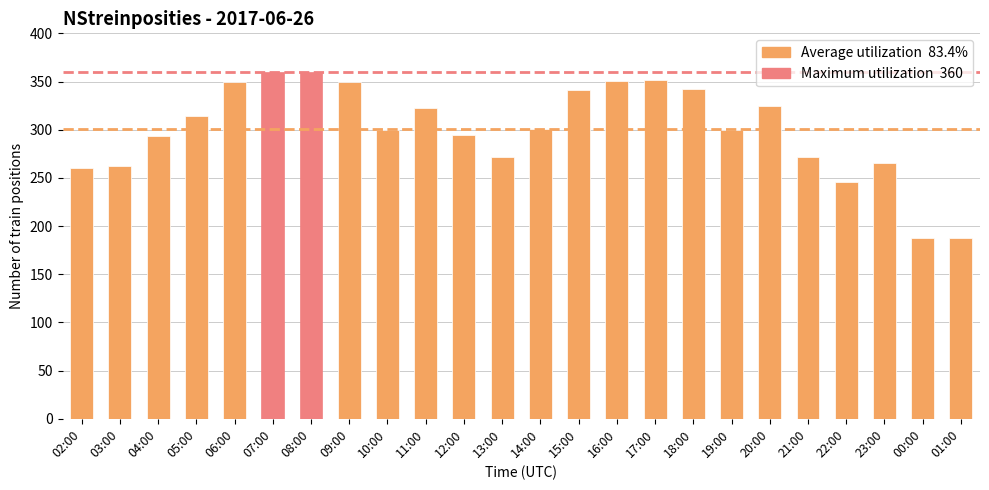

What is the maximum value shown in the chart?

360